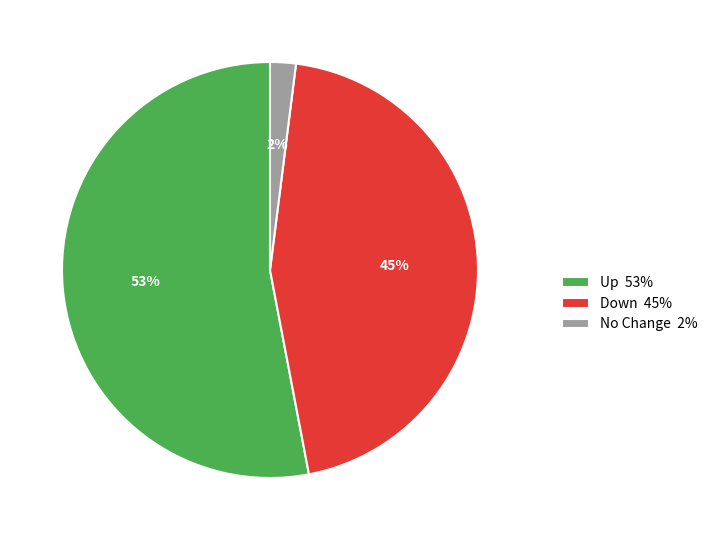

Is there a majority slice in this chart?

Yes